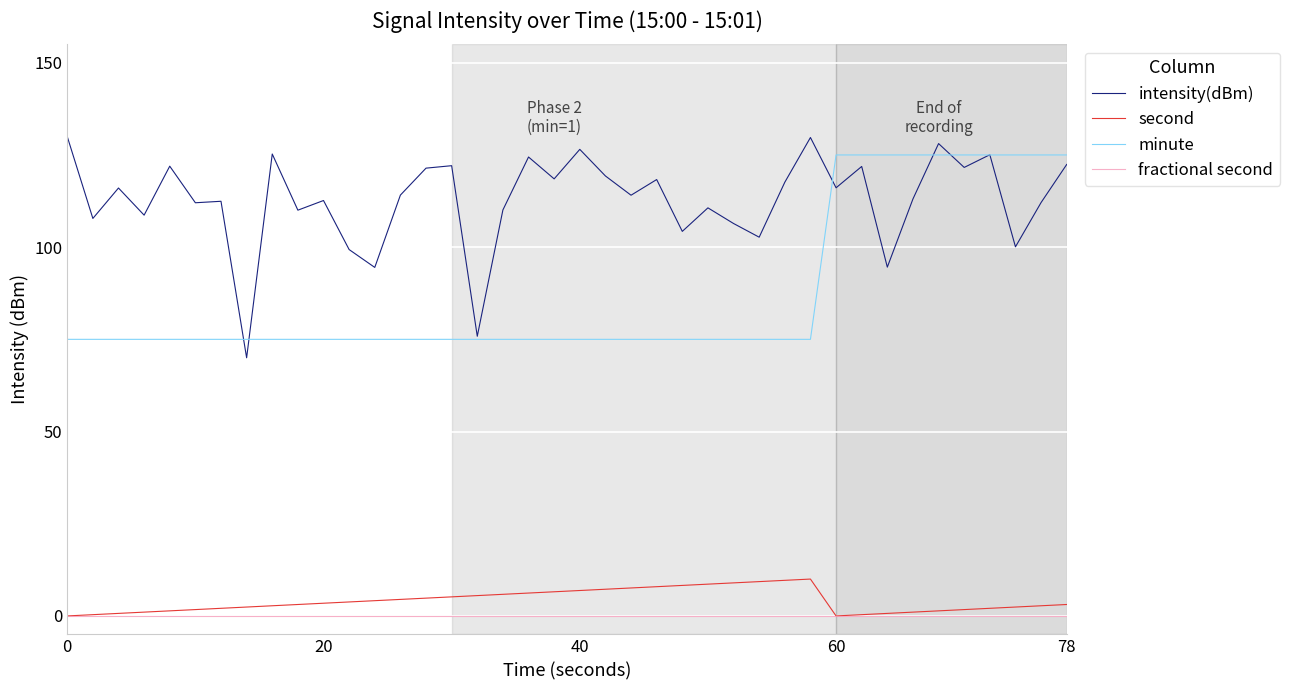

What is the lowest value of the minute series?

75.0